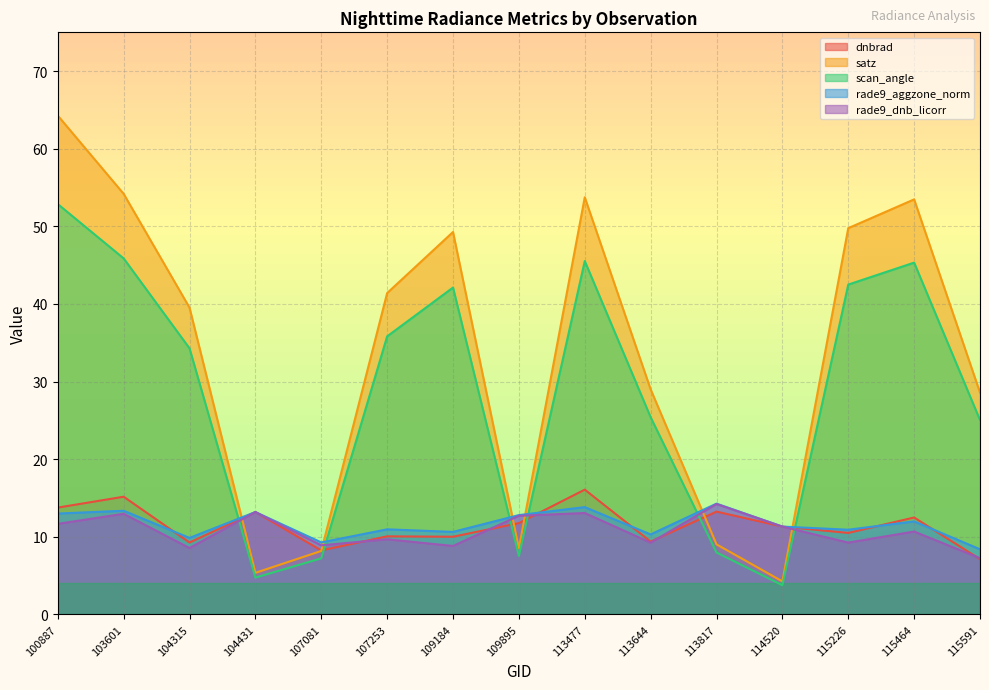

Rank the series by their maximum value, from lowest to highest.

rade9_dnb_licorr, rade9_aggzone_norm, dnbrad, scan_angle, satz